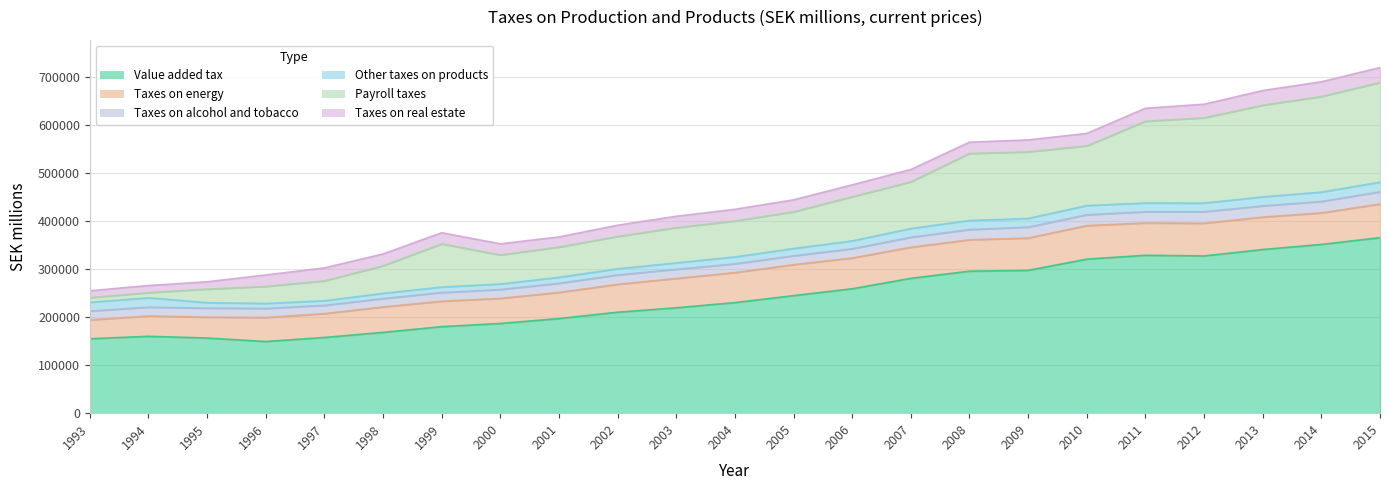

What is the difference between the Taxes on real estate values at 2004 and 1996?

315